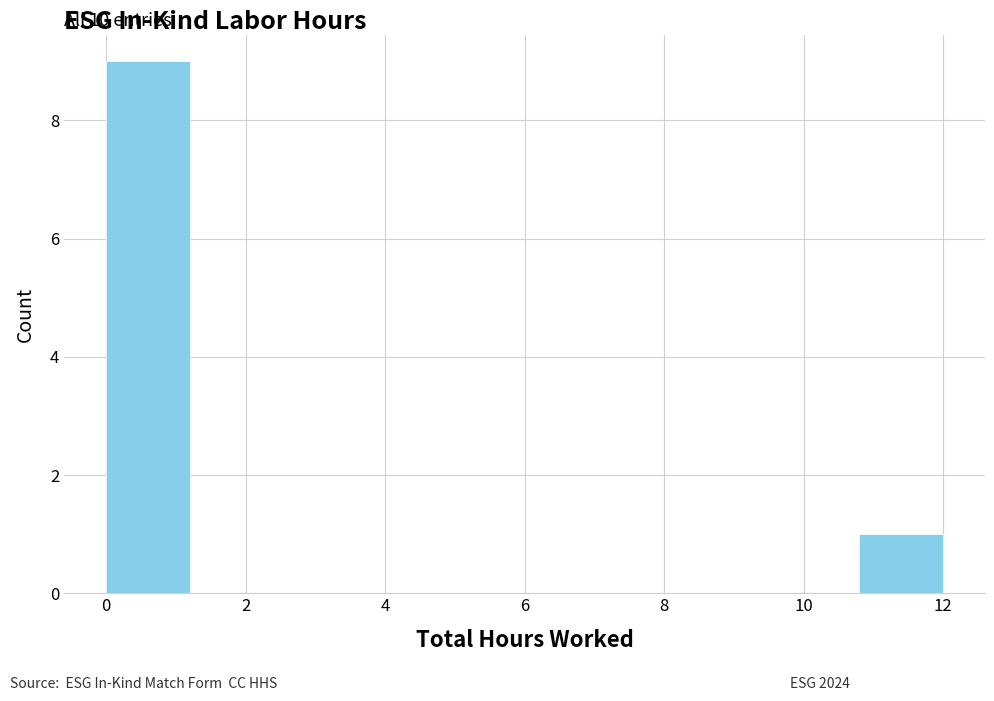

Which range on the x-axis has the tallest bar?

0.0 to 1.2